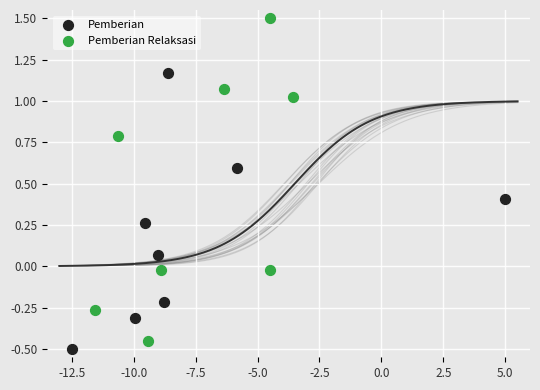

Which series contains the lowest Y value?

Pemberian